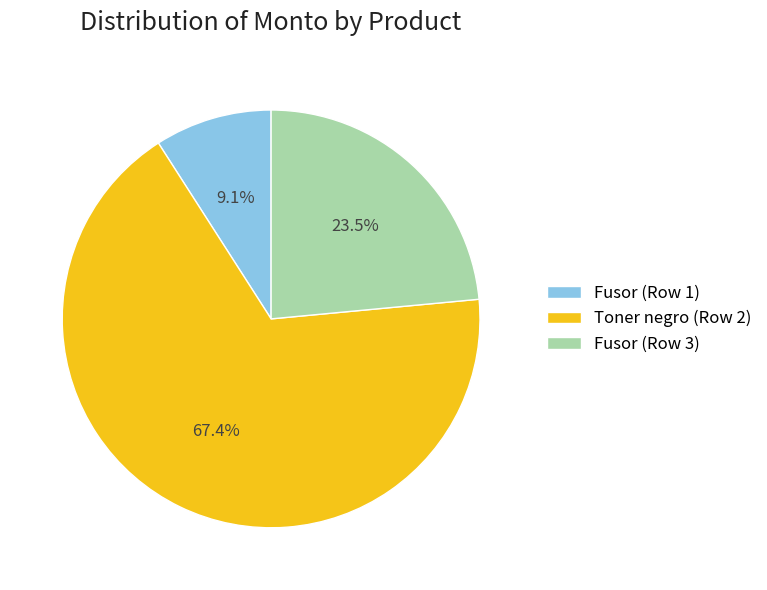

Which category has the smallest portion of the pie?

Fusor (Row 1)